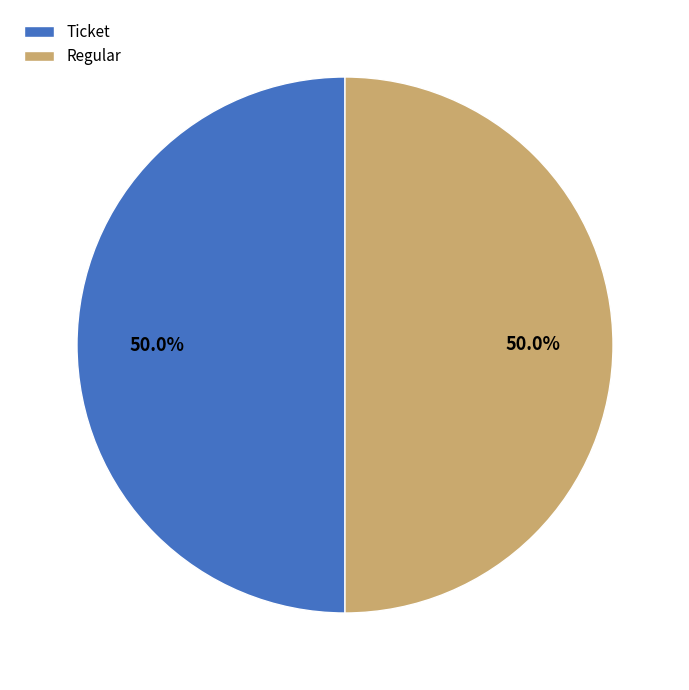

What is the ratio of the value at Ticket to the value at Regular?

1.0